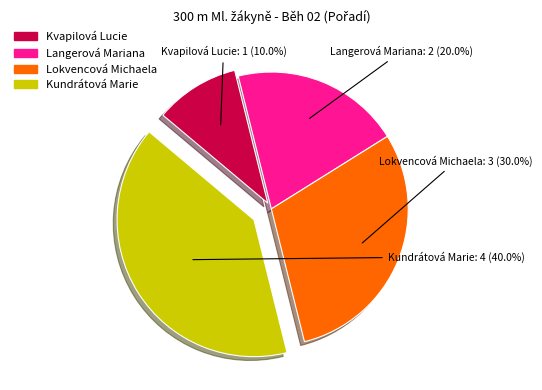

Combined, what portion of the pie is Kvapilová Lucie and Langerová Mariana?

30.0%